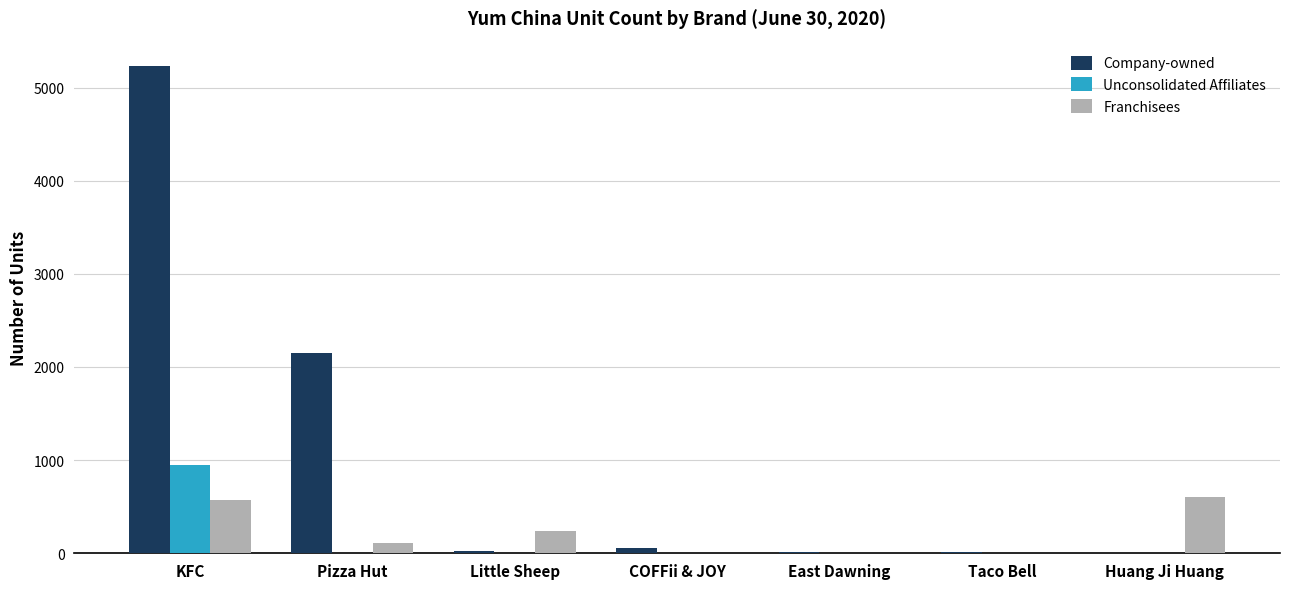

Between East Dawning and Huang Ji Huang, which series saw the biggest shift?

Franchisees